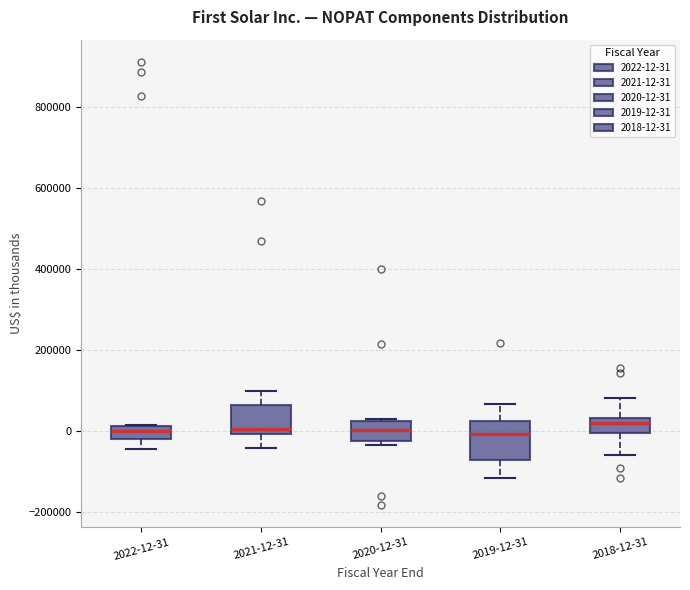

Which box is the tallest, from its lower edge to its upper edge?

2019-12-31